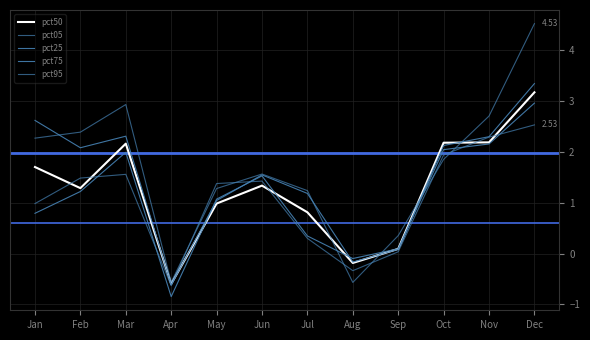

Reading left to right, transcribe all the data shown in this chart.

pct50: 1.7	1.3	2.2	-0.6	1.0	1.3	0.8	-0.2	0.1	2.2	2.2	3.2
pct05: 2.3	2.4	2.9	-0.6	1.3	1.6	1.2	-0.6	0.4	1.9	2.7	4.5
pct25: 2.6	2.1	2.3	-0.6	1.0	1.5	1.2	-0.2	0.1	2.1	2.3	3.3
pct75: 0.8	1.2	2.0	-0.8	1.1	1.5	0.3	-0.1	0.1	2.0	2.2	3.0
pct95: 1.0	1.5	1.6	-0.6	1.4	1.4	0.3	-0.3	0.0	1.9	2.3	2.5